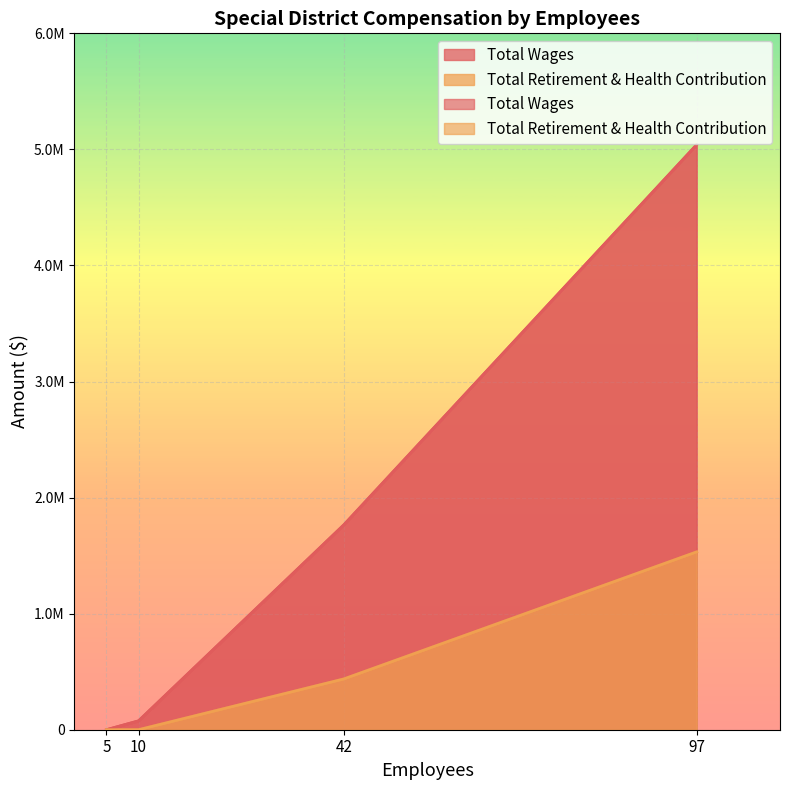

List the series in order of their peak value, highest first.

Total Wages, Total Retirement & Health Contribution